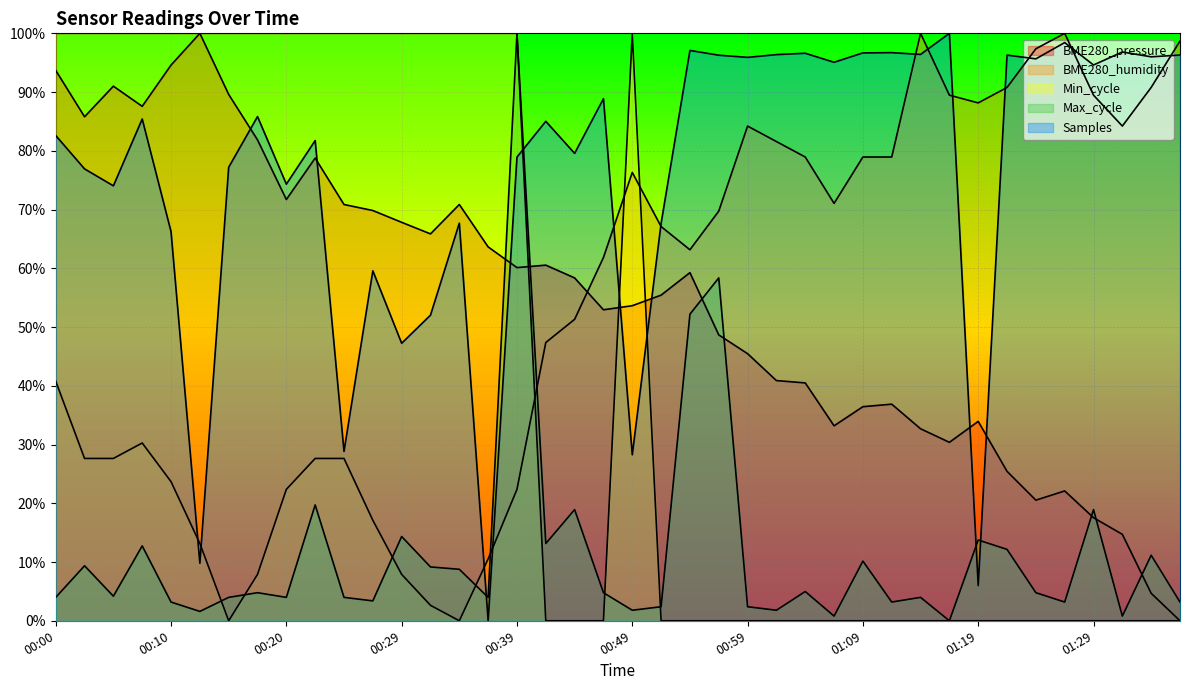

True or false: BME280_humidity has a value of 84.2 at 01:31.

True